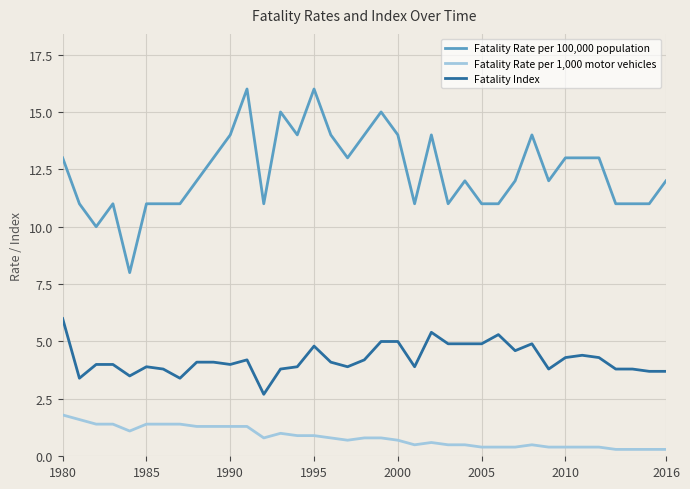

Which series has the largest total across all categories?

Fatality Rate per 100,000 population